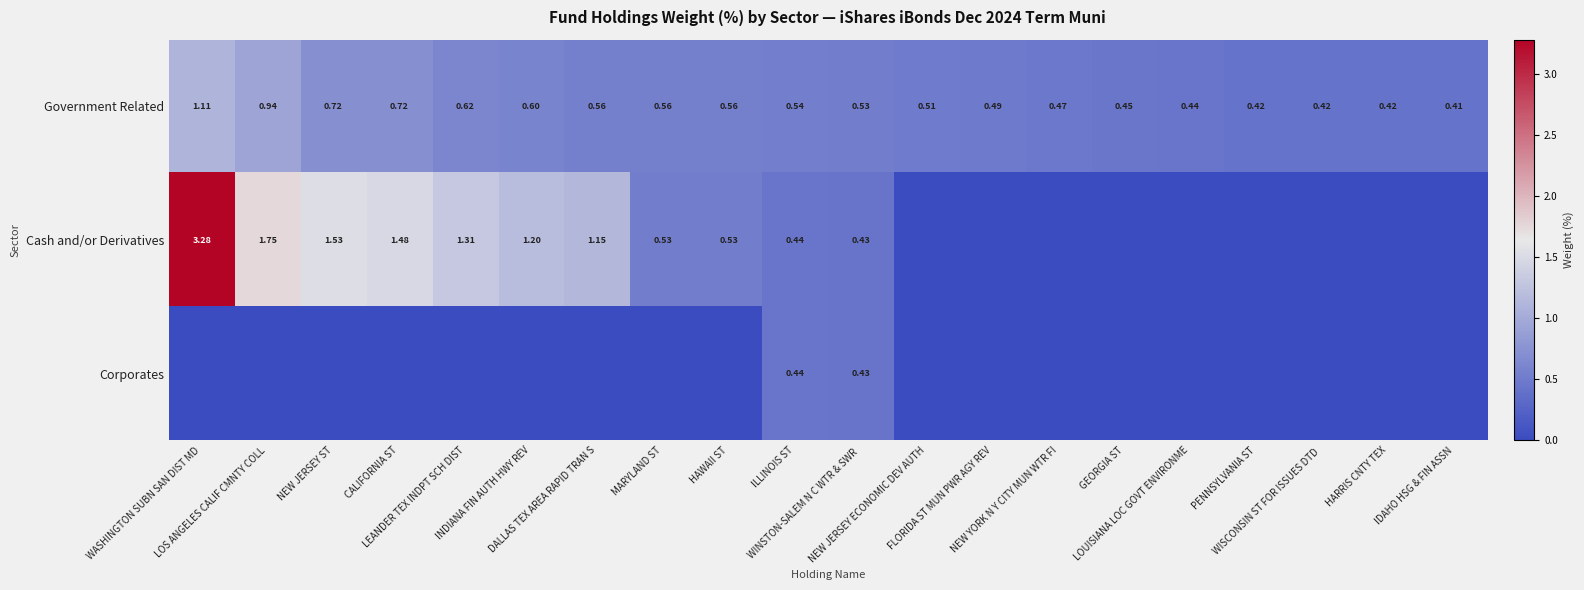

Between HAWAII ST and LOUISIANA LOC GOVT ENVIRONME, which series saw the biggest shift?

Cash and/or Derivatives